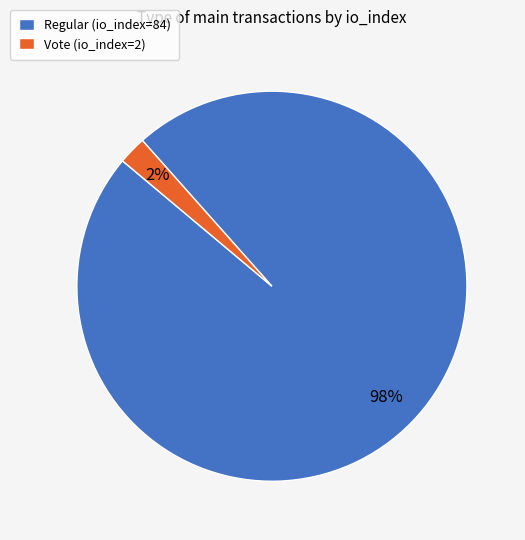

To the nearest percent, what is the average slice percentage?

50%